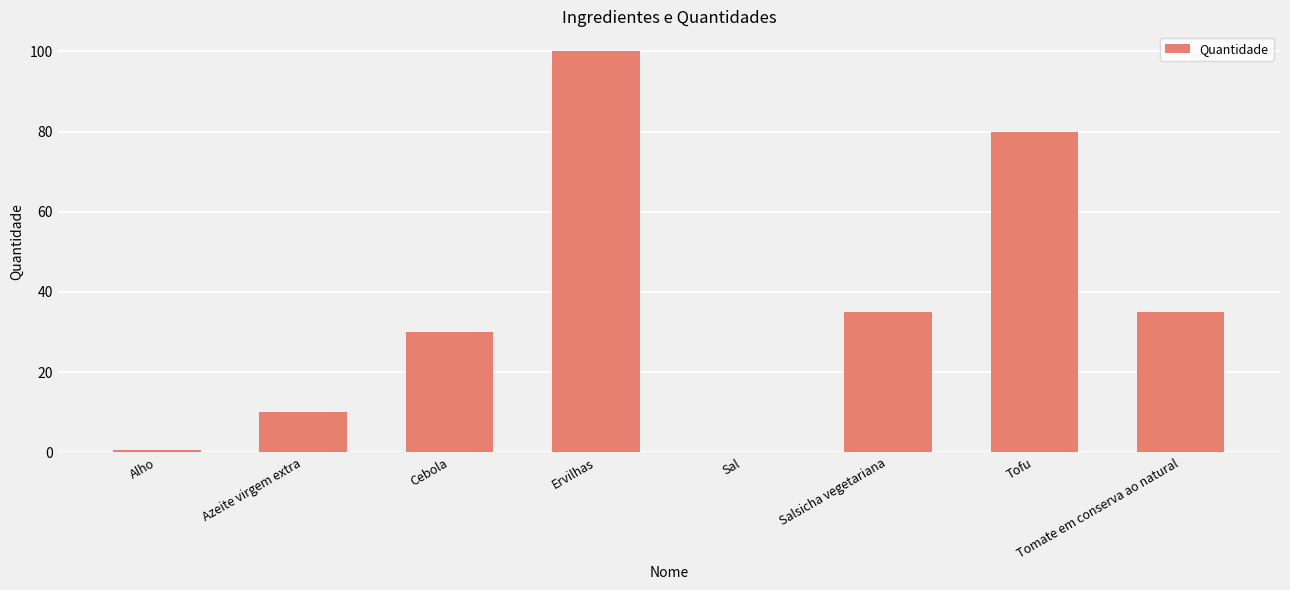

How many distinct data groups are displayed?

1